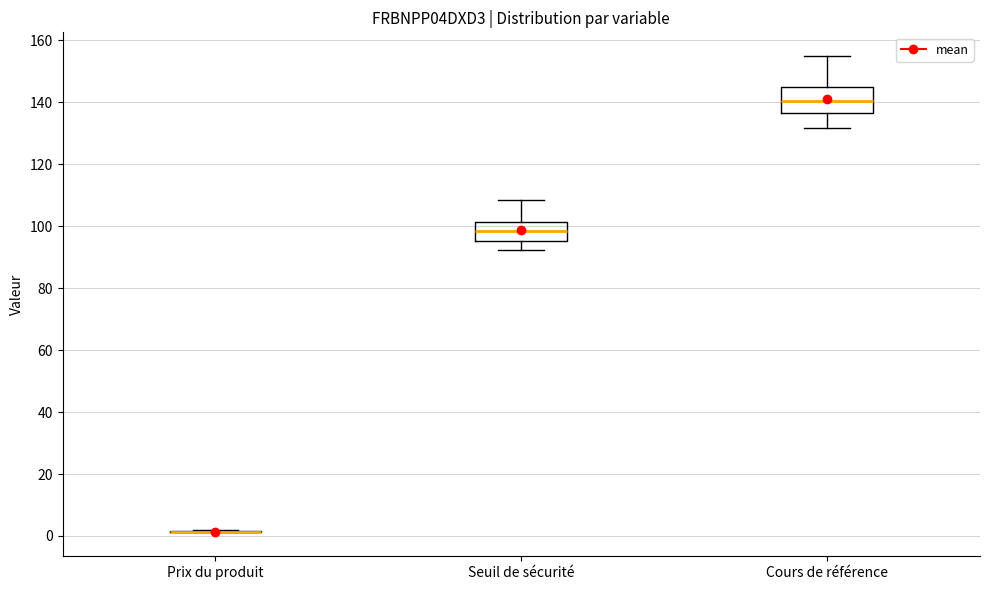

Reading left to right, transcribe this box plot: for each box, give where its median line is, the range the box spans, and where its two whiskers end, as read against the y-axis. The values are not printed on the chart, so give them approximately, as read against the axis.

Prix du produit: box collapsed to a line at 2, whiskers 2 to 2
Seuil de sécurité: median 98, box 96 to 102, whiskers 92 to 108
Cours de référence: median 140, box 136 to 144, whiskers 132 to 154